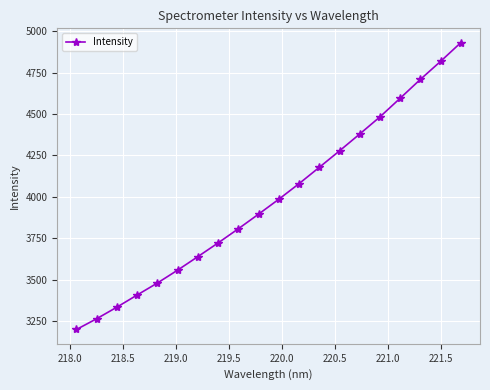

What is the sum of all values?

79746.7